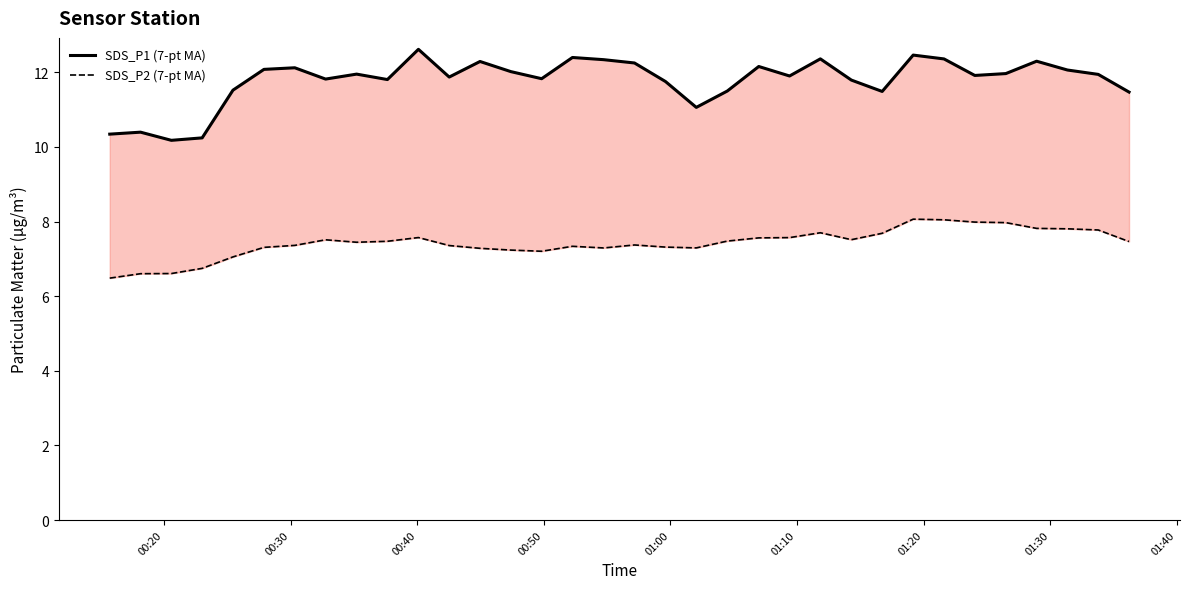

How many values in SDS_P2 (7-pt MA) are above zero?

34